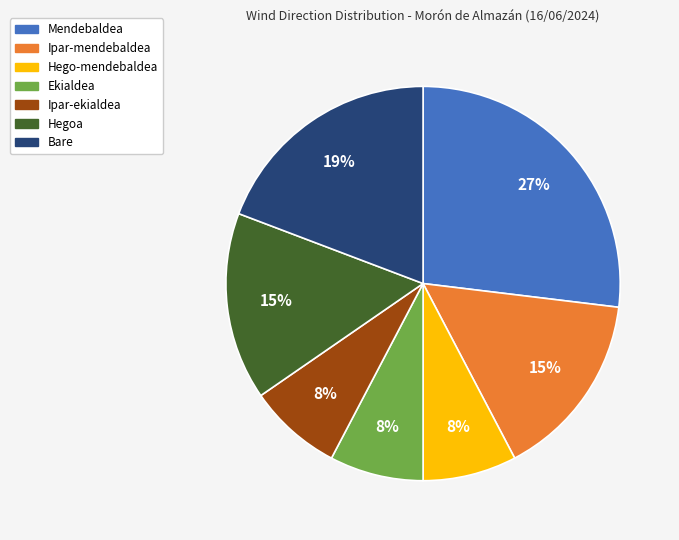

Approximately how many times larger is the value at Ekialdea compared to Hego-mendebaldea?

1.0